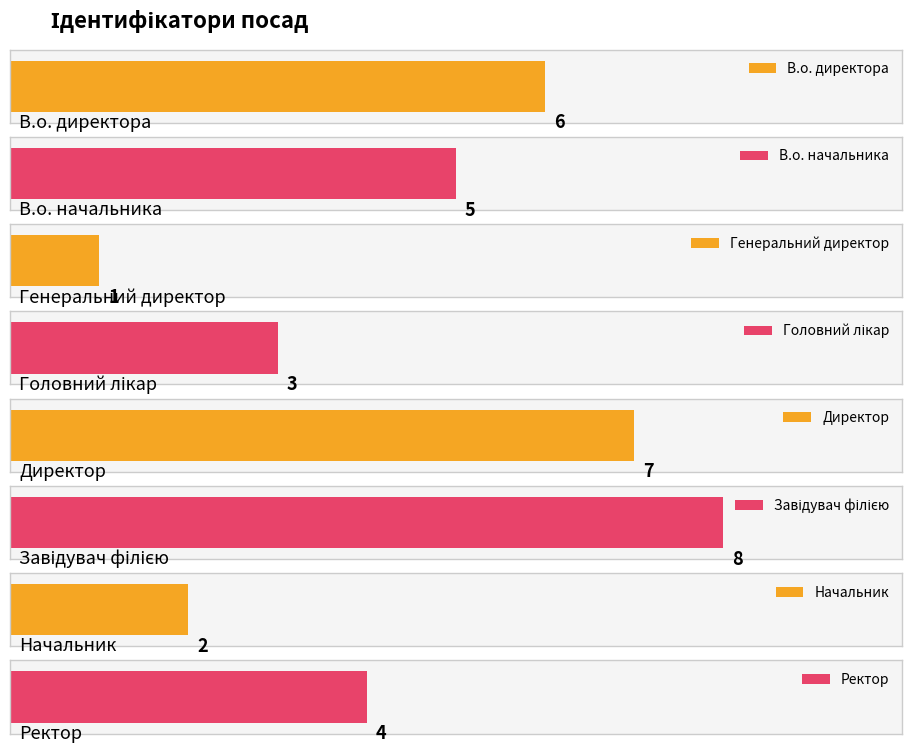

Which label corresponds to the largest value in the chart?

Завідувач філією